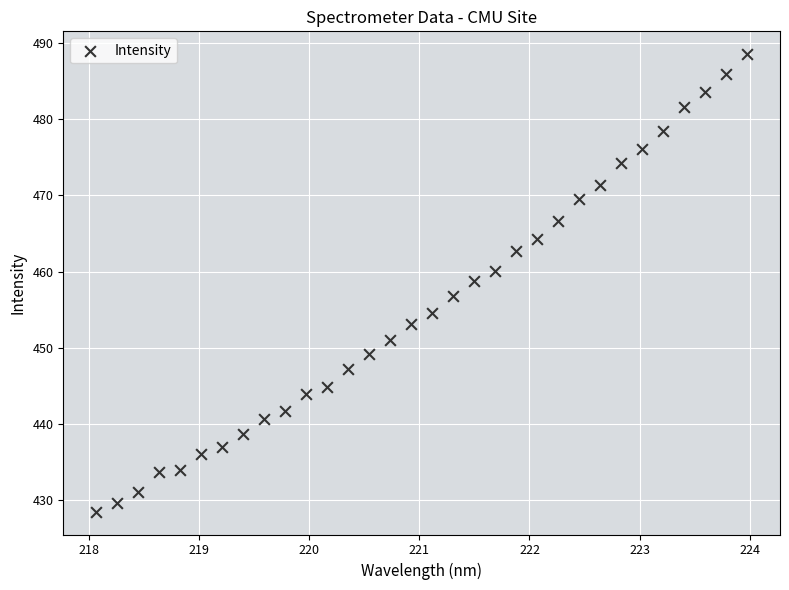

What is the range of X values (max minus min)?

5.9